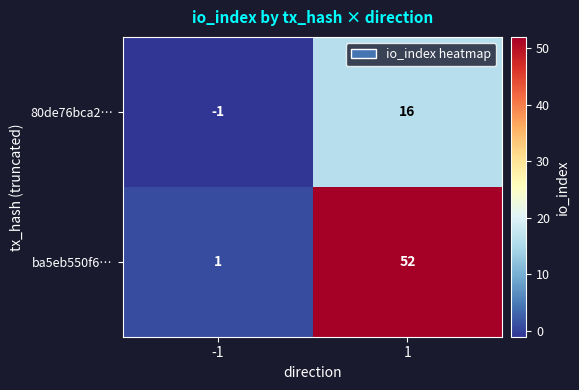

What is the maximum value shown in the chart?

52